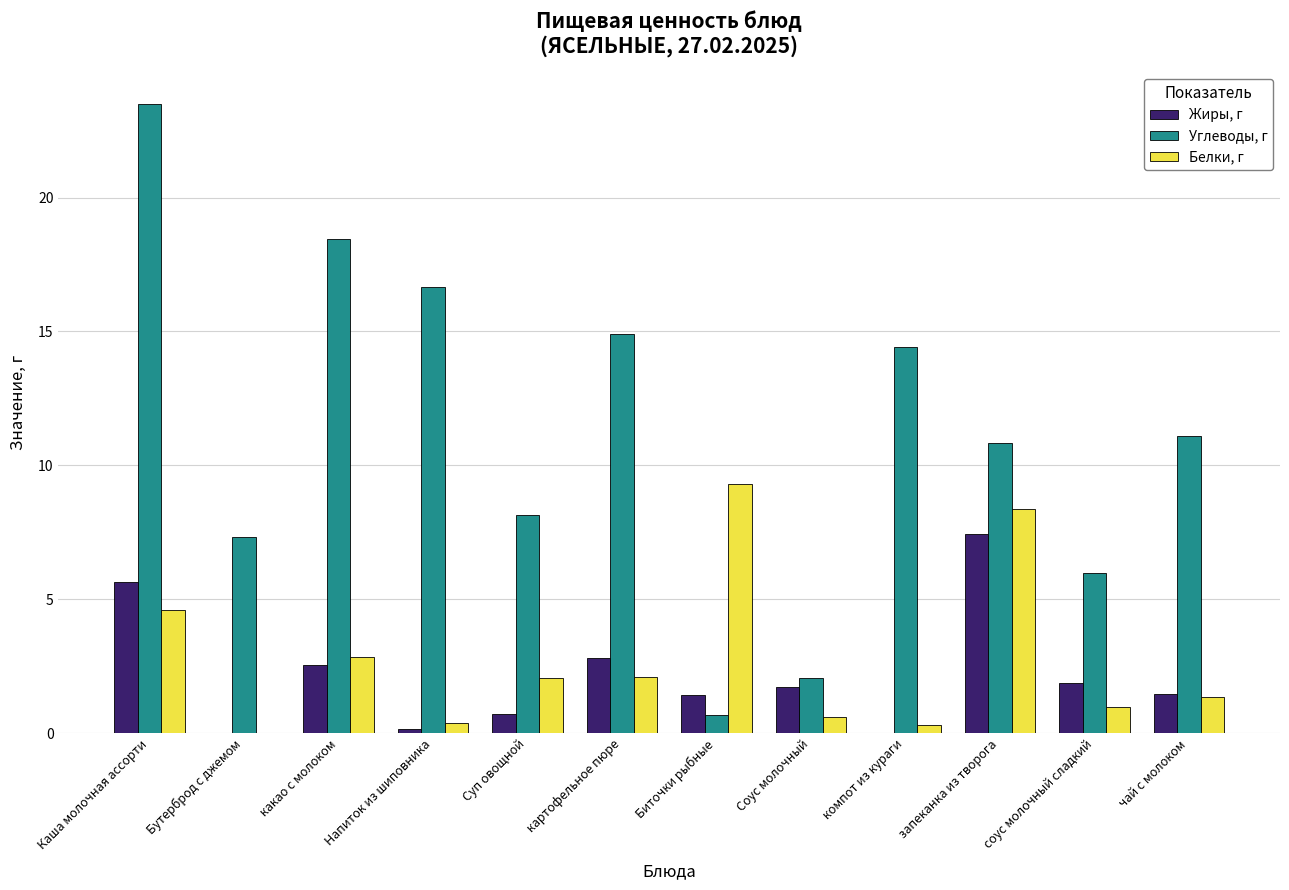

Are the bars grouped side by side (vs. stacked)?

Yes